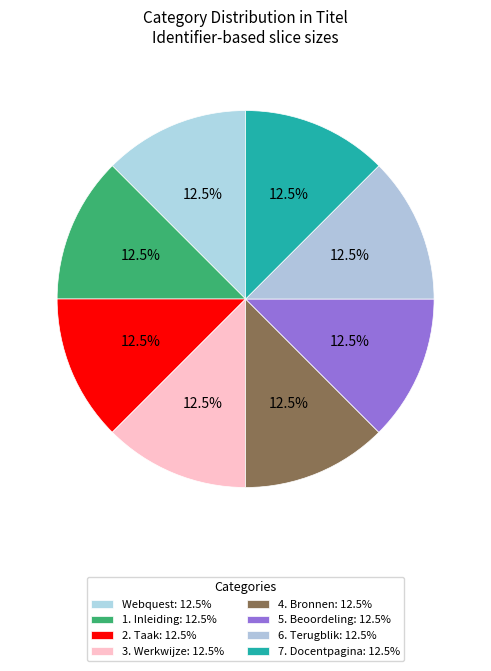

Approximately how many times larger is the value at 3. Werkwijze compared to 6. Terugblik?

1.0